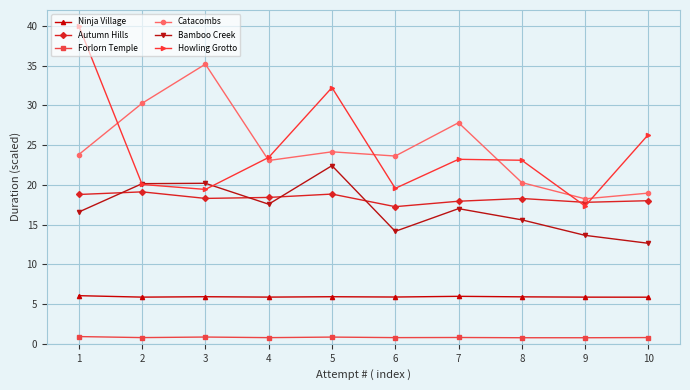

What are all the series names shown in the legend?

Ninja Village, Autumn Hills, Forlorn Temple, Catacombs, Bamboo Creek, Howling Grotto